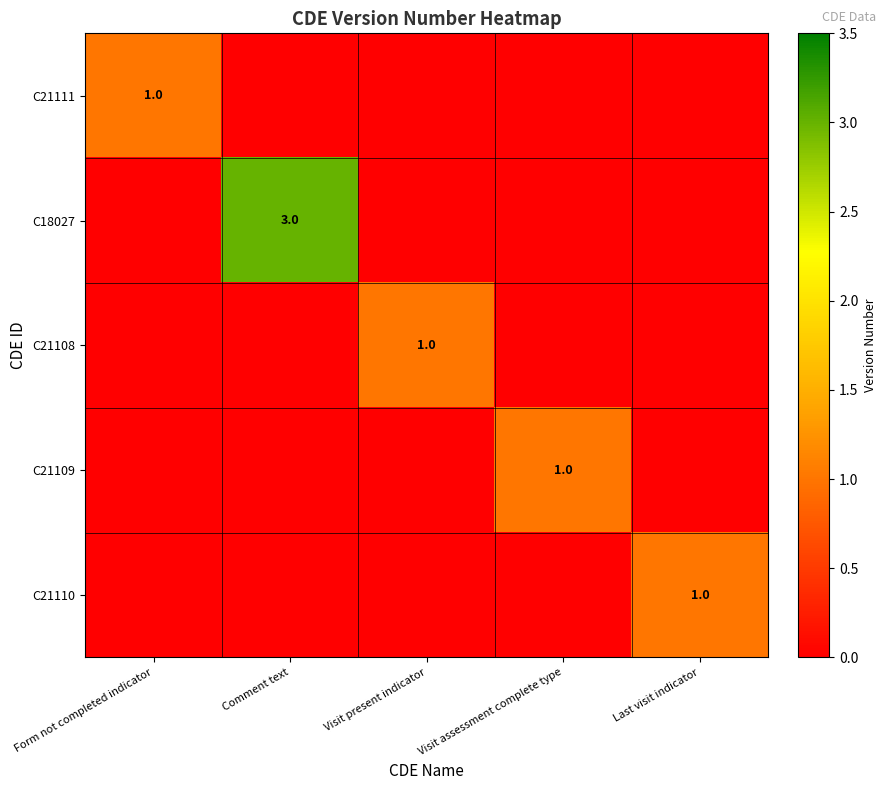

Which has a higher value, Last visit indicator or Visit assessment complete type?

Last visit indicator